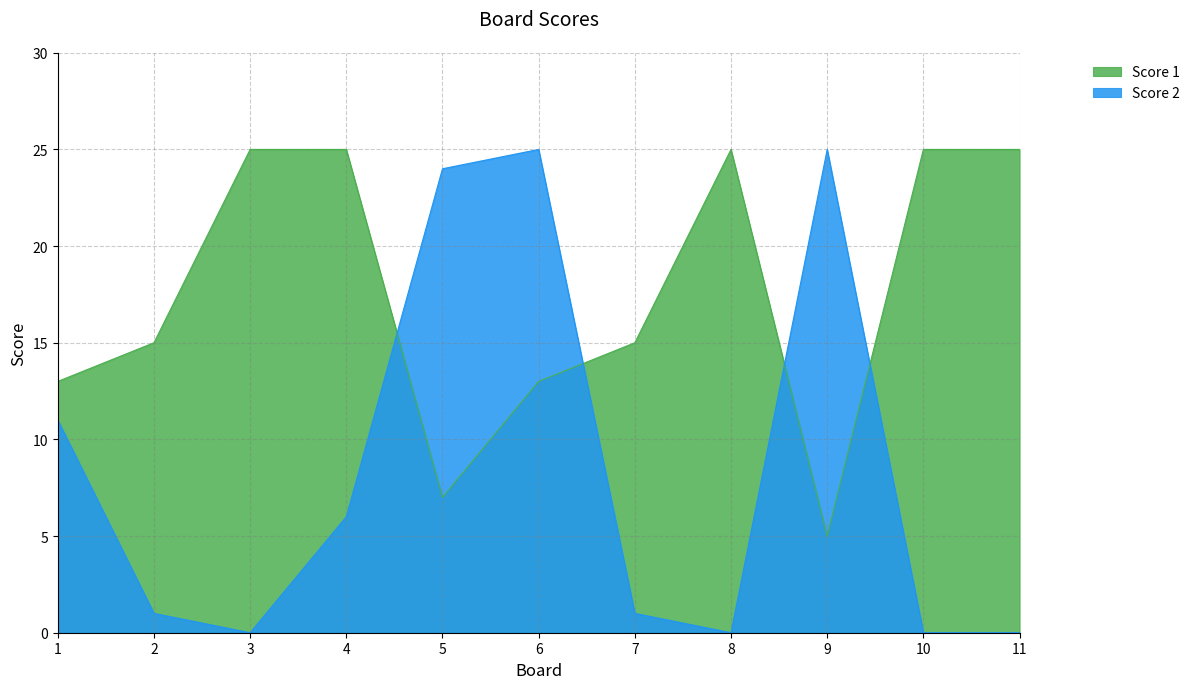

What is the difference between the highest and lowest values at 11?

25